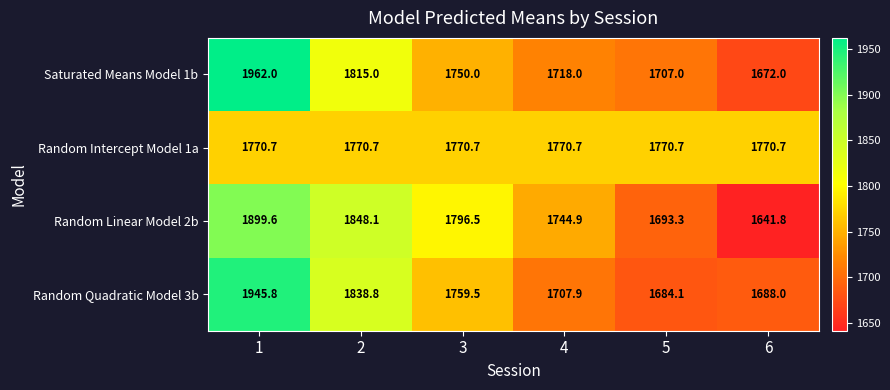

Reading left to right, extract all data points from this chart.

Saturated Means Model 1b: 1962.0	1815.0	1750.0	1718.0	1707.0	1672.0
Random Intercept Model 1a: 1770.7	1770.7	1770.7	1770.7	1770.7	1770.7
Random Linear Model 2b: 1899.6	1848.1	1796.5	1744.9	1693.3	1641.8
Random Quadratic Model 3b: 1945.8	1838.8	1759.5	1707.9	1684.1	1688.0